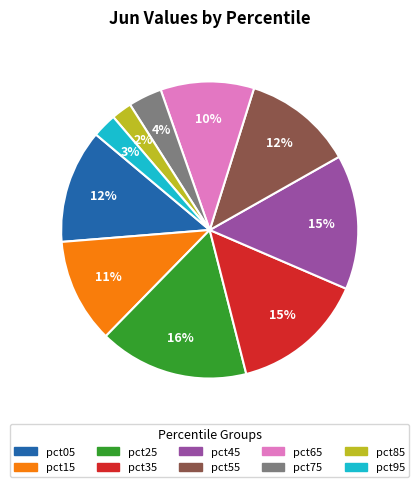

Does any single category account for the majority?

No